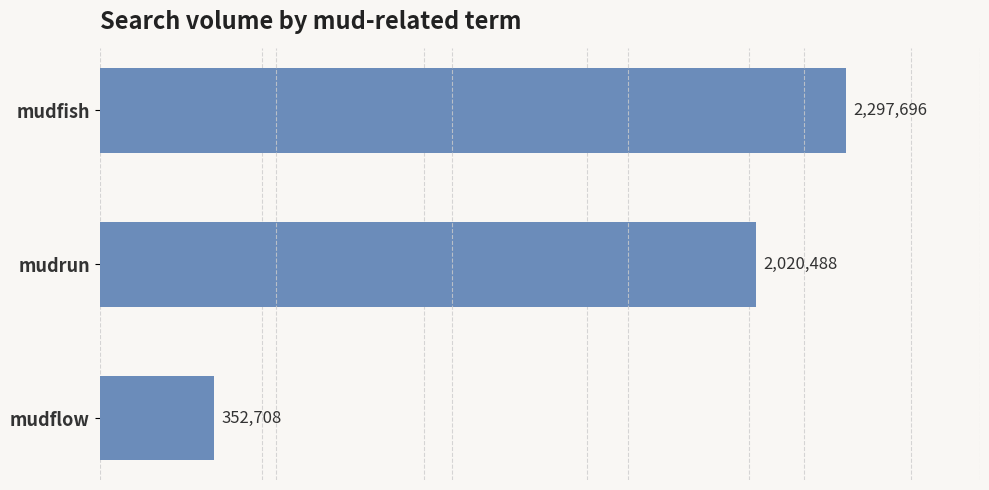

Rank the categories by value from highest to lowest.

mudfish, mudrun, mudflow